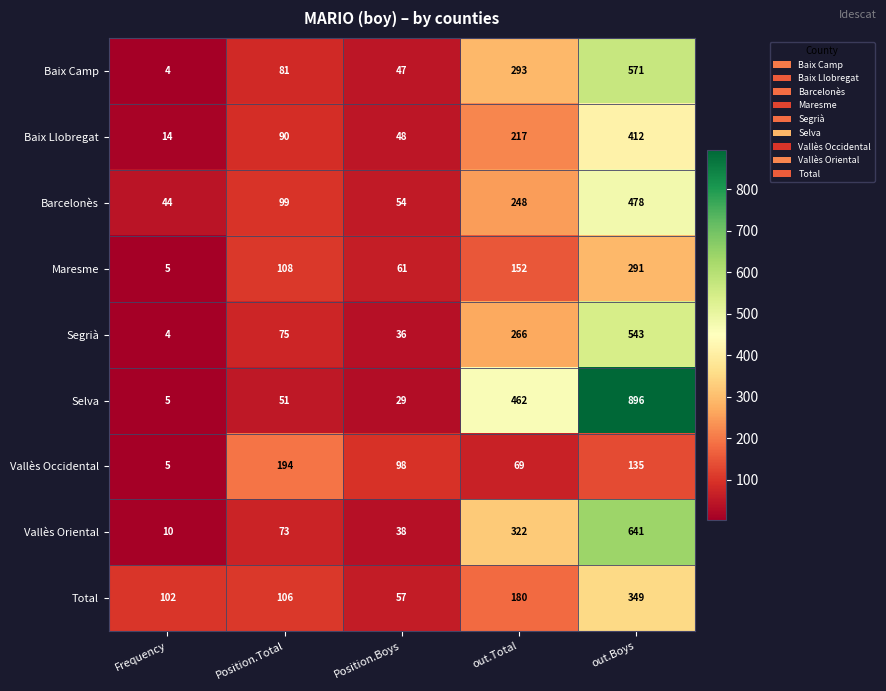

Rank the series at out.Boys from highest to lowest value.

Selva, Vallès Oriental, Baix Camp, Segrià, Barcelonès, Baix Llobregat, Total, Maresme, Vallès Occidental